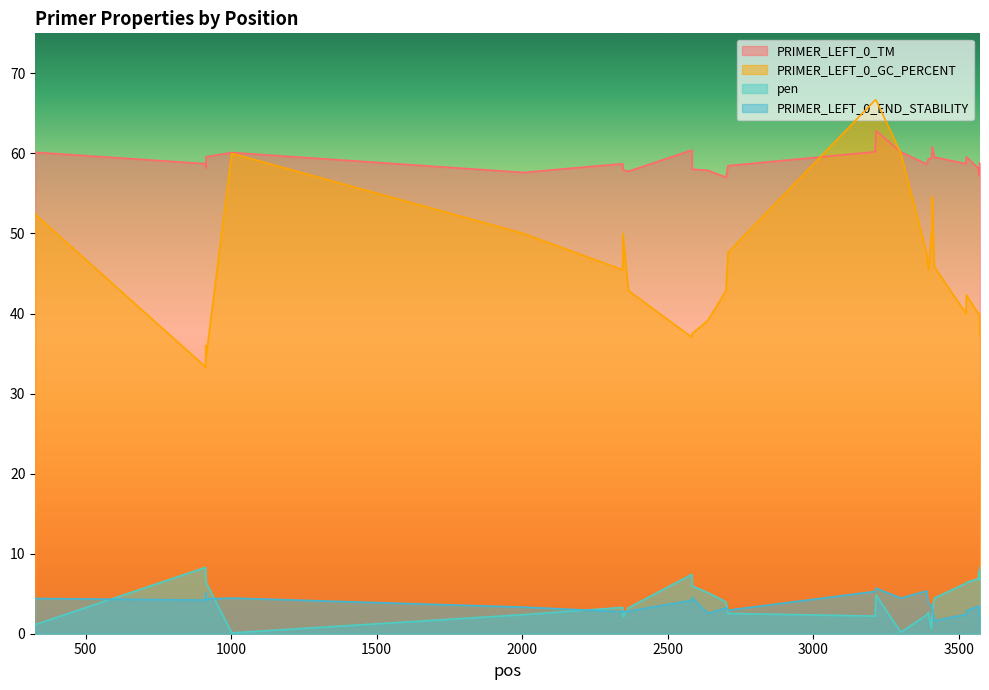

Reading right to left, extract all data points from this chart.

PRIMER_LEFT_0_TM: 58.7	58.8	58.3	57.2	58.1	59.6	58.7	59.5	60.8	60.2	59.4	59.3	58.7	60.2	62.8	60.2	58.5	57.0	57.9	58.0	60.4	57.8	57.9	58.7	57.6	60.1	59.6	58.2	58.7	60.1
PRIMER_LEFT_0_GC_PERCENT: 37.0	38.5	40.0	40.0	40.0	42.3	40.0	45.8	54.5	50.0	50.0	45.5	47.6	60.0	66.7	66.7	47.6	42.9	39.1	37.5	37.0	42.9	50.0	45.5	50.0	60.0	34.6	36.0	33.3	52.4
pen: 8.3	7.2	6.7	7.8	6.9	6.4	6.3	4.5	2.8	2.2	0.6	2.7	2.3	0.2	4.8	2.2	2.5	4.0	5.1	6.0	7.4	3.2	2.1	3.3	2.4	0.1	6.4	6.8	8.3	1.1
PRIMER_LEFT_0_END_STABILITY: 2.2	2.2	2.6	3.4	3.4	2.9	2.4	1.6	3.0	3.0	3.5	3.8	5.3	4.5	5.7	5.3	2.9	3.2	2.5	4.5	4.2	2.8	2.7	2.7	3.3	4.5	4.3	5.1	4.2	4.4